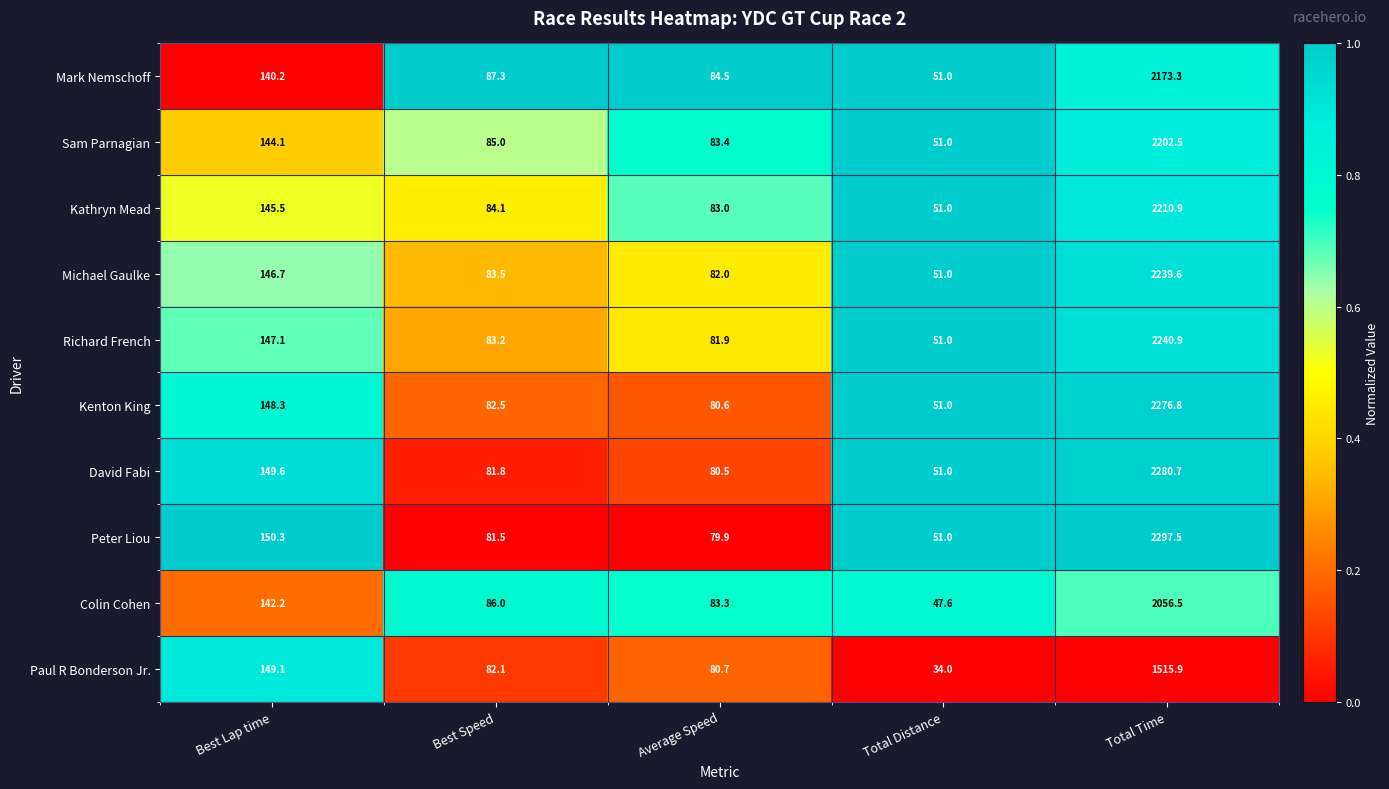

What is the difference between the maximum and minimum values in the David Fabi series?

2229.7